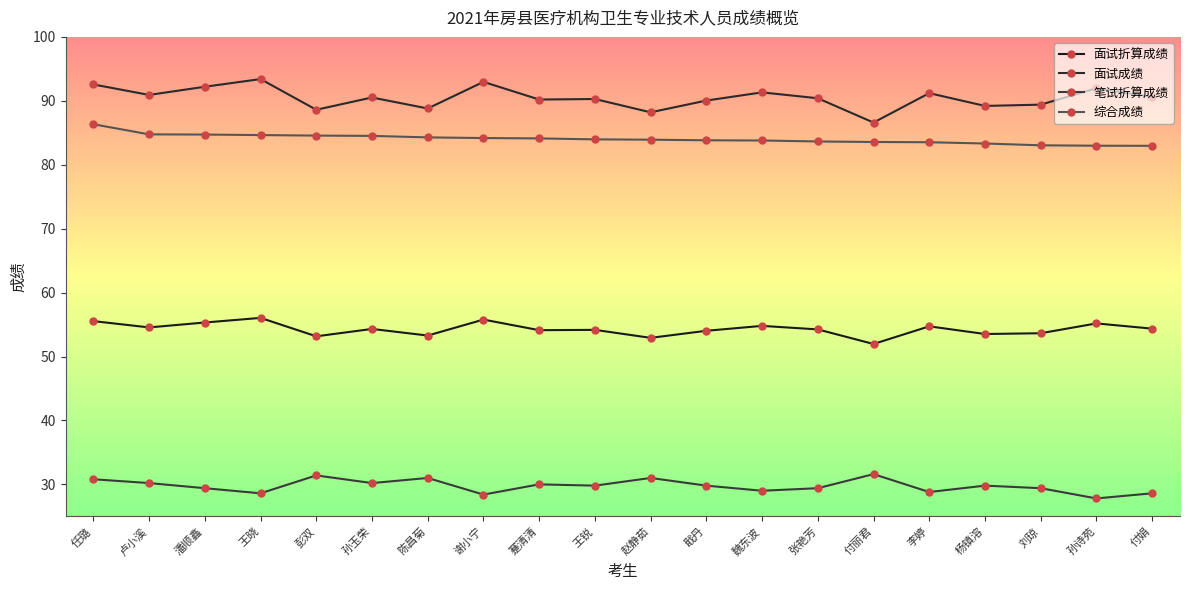

At which category is the sum across all series the highest?

任璐